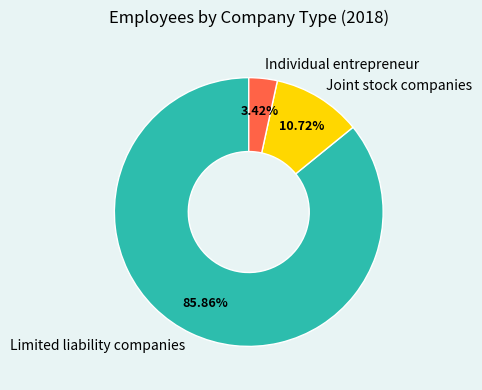

Rank the categories by value from lowest to highest.

Individual entrepreneur, Joint stock companies, Limited liability companies